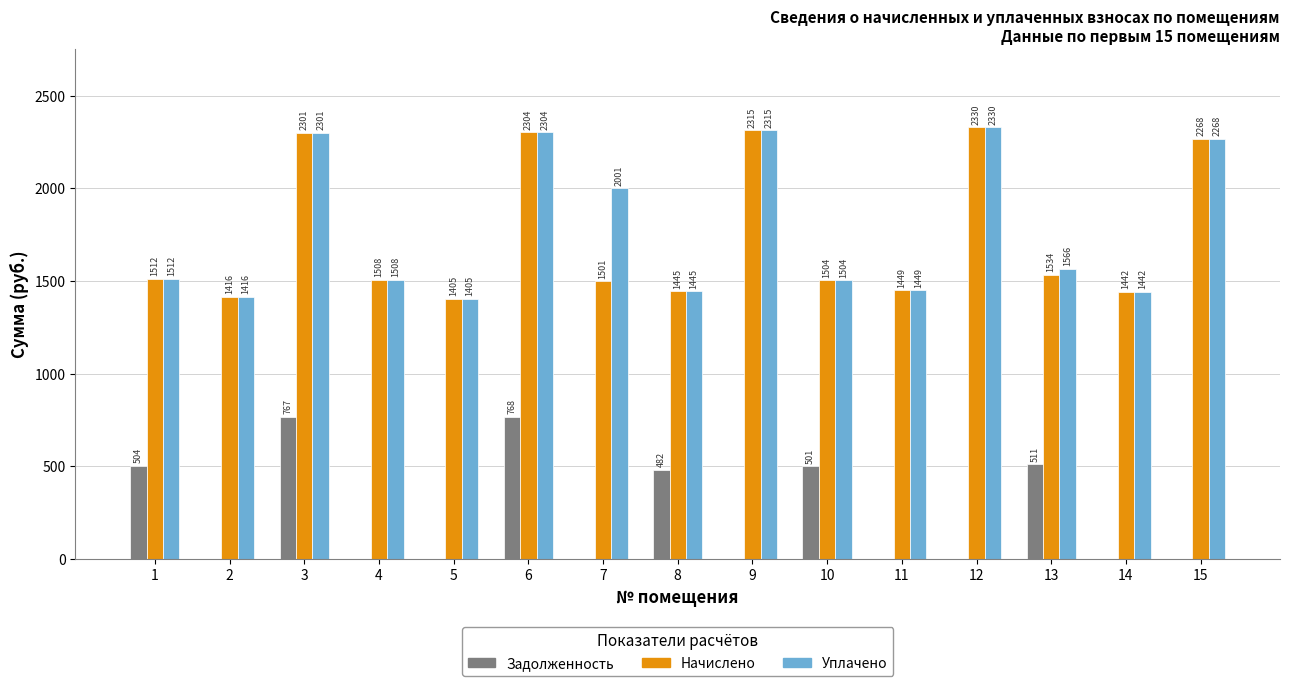

Are the bars grouped side by side (vs. stacked)?

Yes